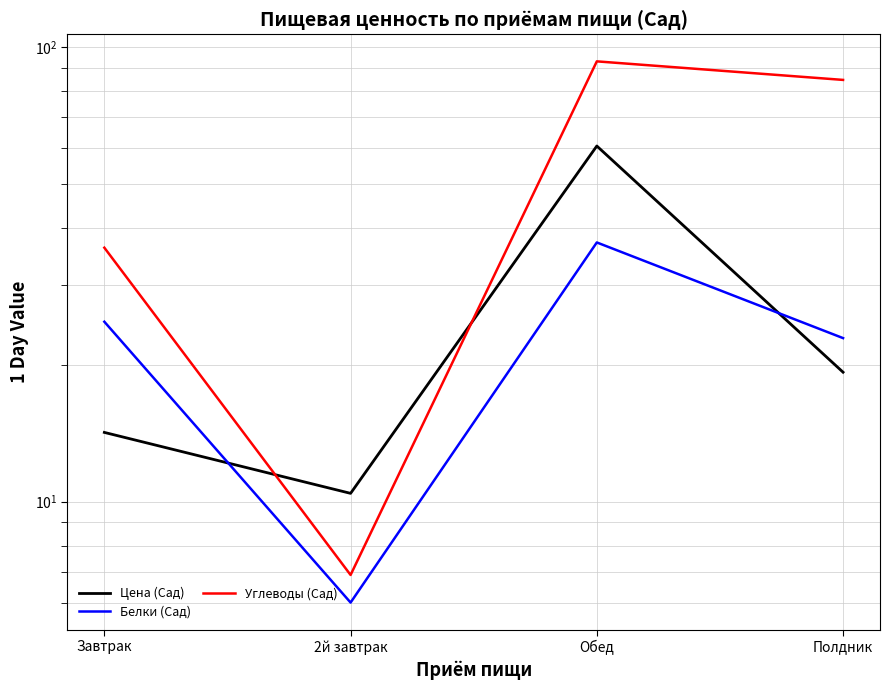

Count the number of categories in the chart.

4